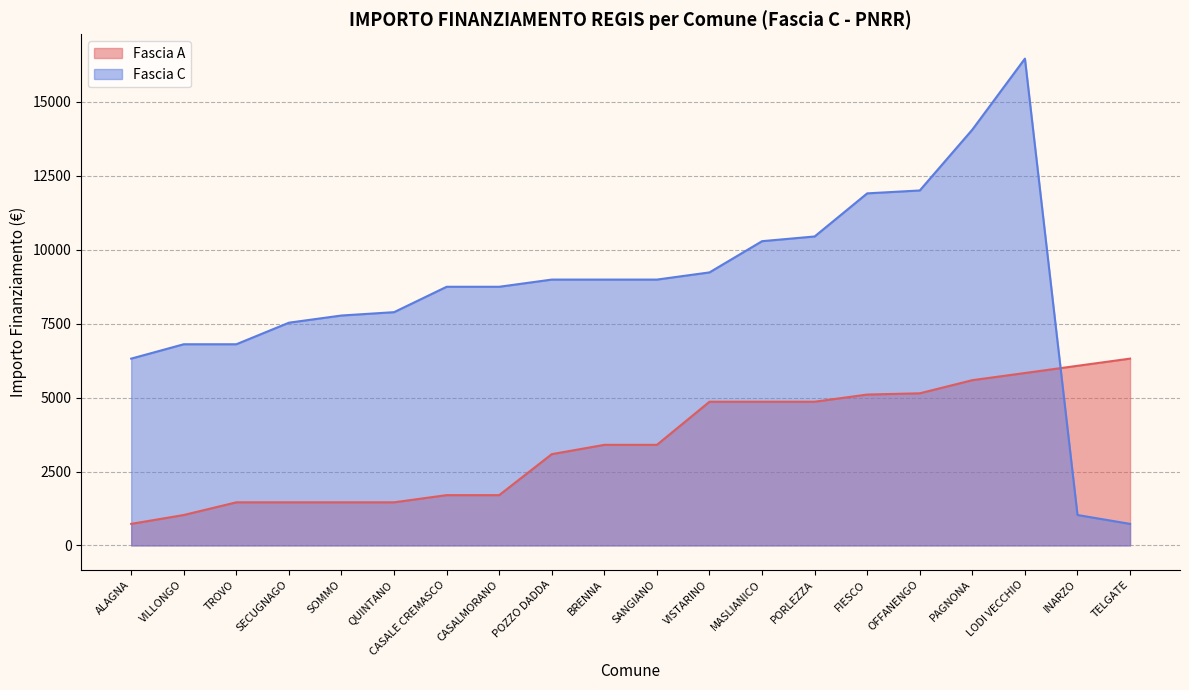

What are all the series names shown in the legend?

Fascia A, Fascia C